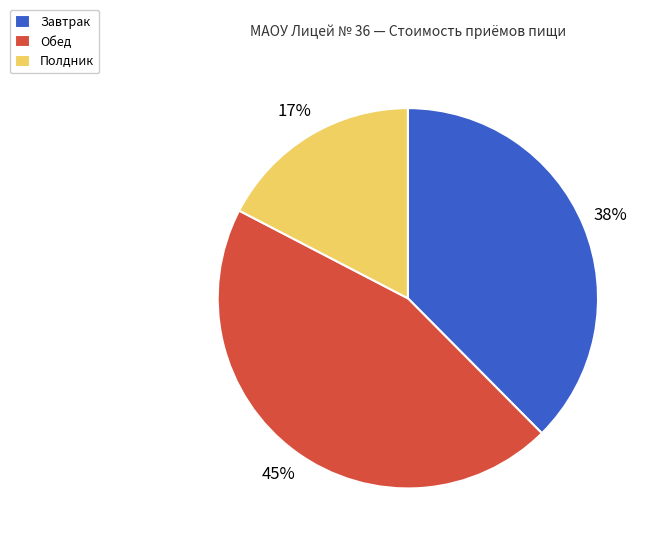

What percentage is the Обед slice, to the nearest percent?

45%